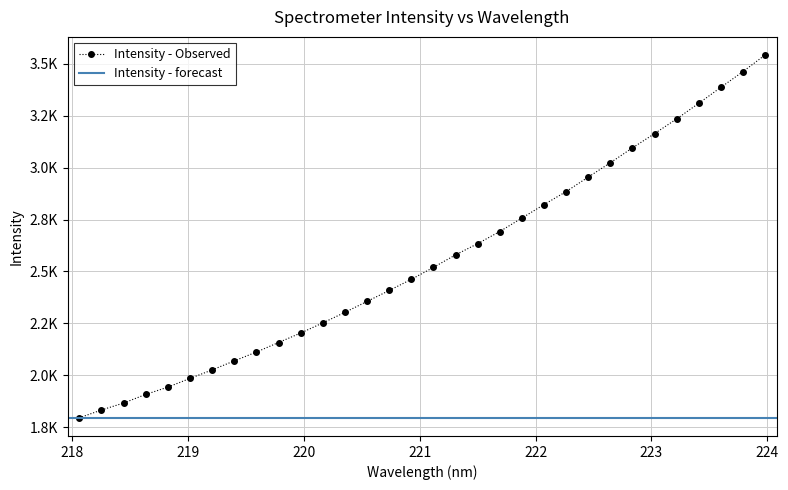

What is the difference between the maximum and minimum values?

1745.8